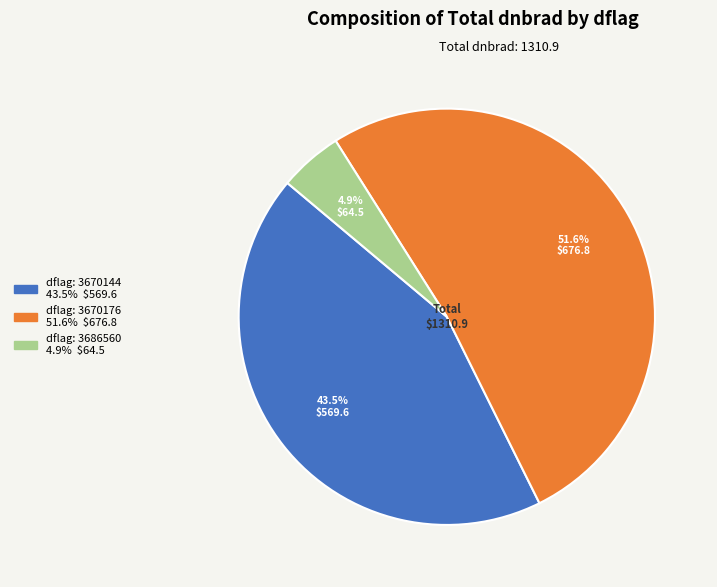

Does any single category account for the majority?

Yes